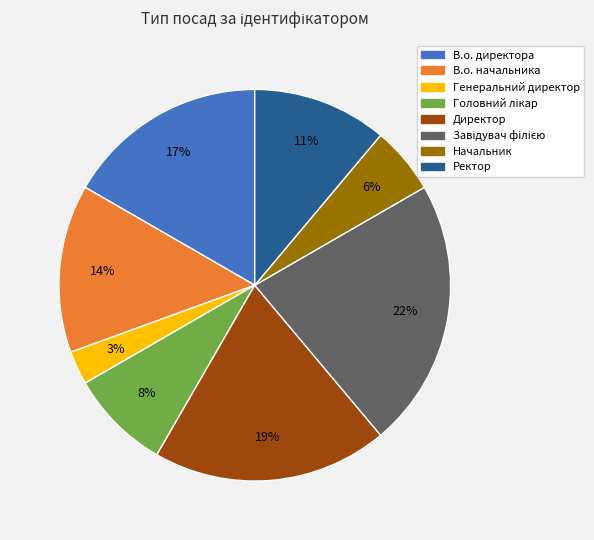

Which category has the smallest portion of the pie?

Генеральний директор